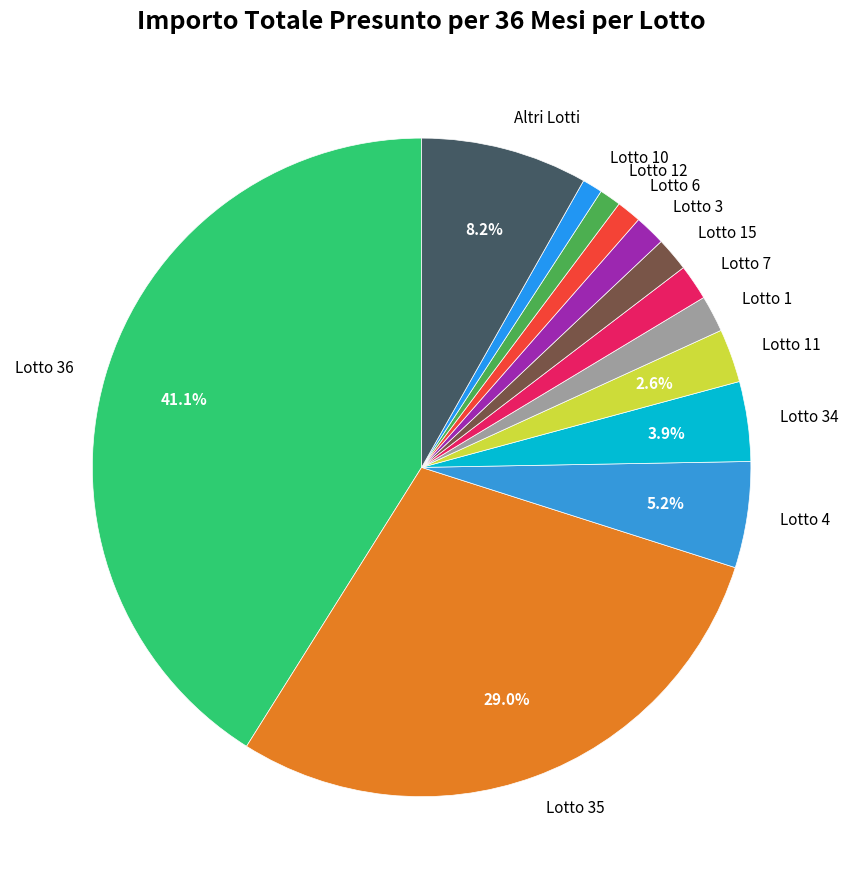

To the nearest percent, what is the average slice percentage?

8%